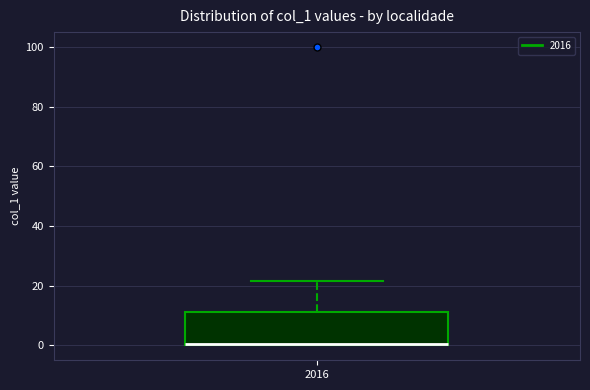

Where is the upper edge of the box at x = 2016 on the y-axis? The values are not printed on the chart, so give them approximately, as read against the axis.

12